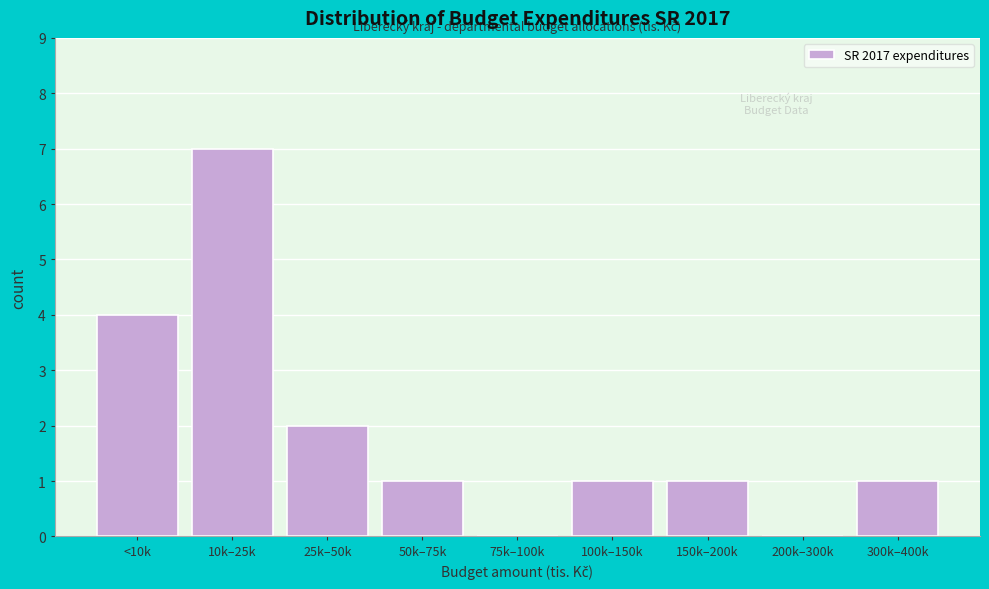

Reading left to right, extract all data points from this chart.

<10k=4	10k–25k=7	25k–50k=2	50k–75k=1	75k–100k=0	100k–150k=1	150k–200k=1	200k–300k=0	300k–400k=1